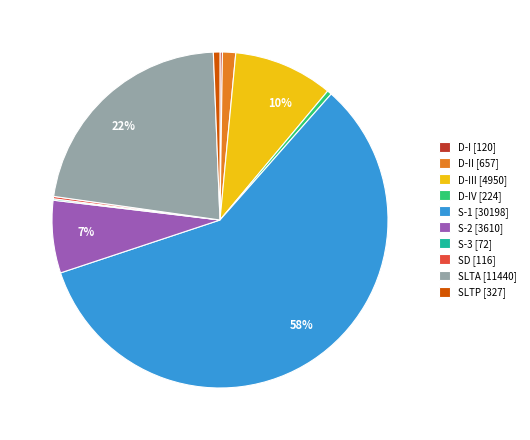

True or false: SLTP [327] accounts for 1% of the total.

True